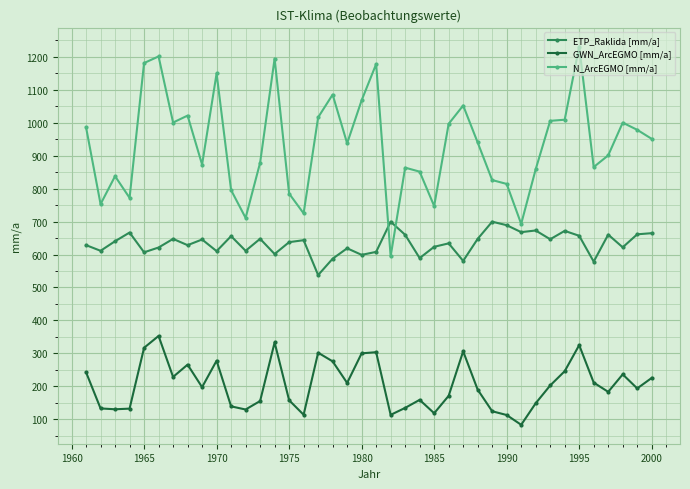

How many values in the GWN_ArcEGMO [mm/a] series are below 197?

20